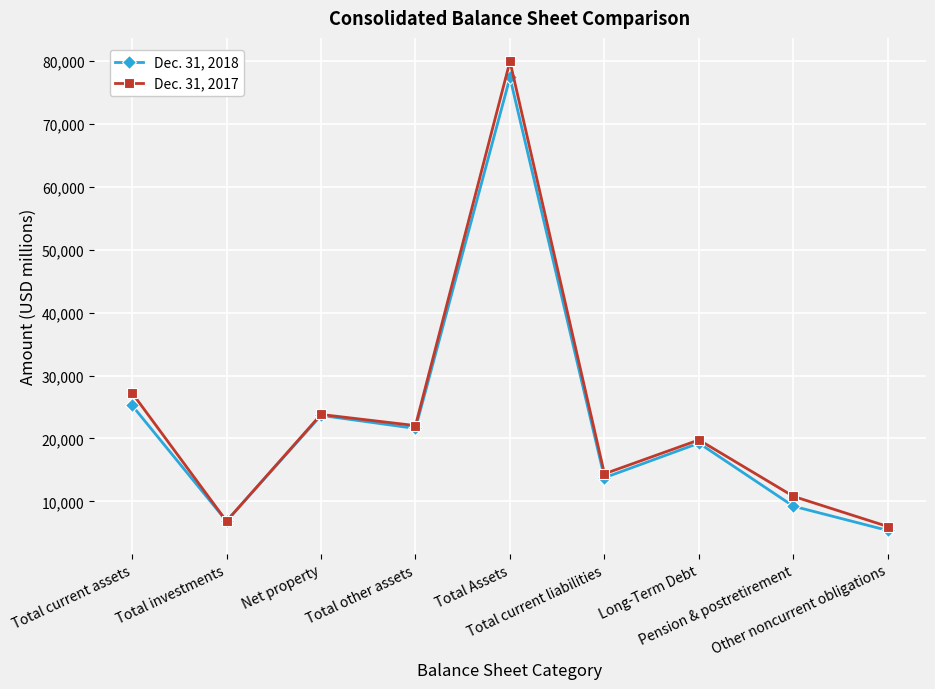

Which series has the largest total across all categories?

Dec. 31, 2017